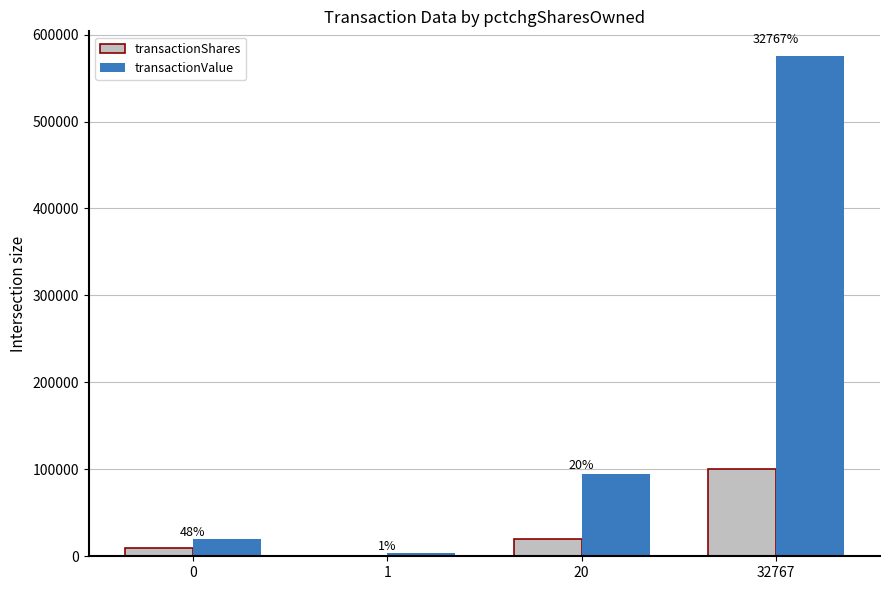

What are all the series names shown in the legend?

transactionShares, transactionValue